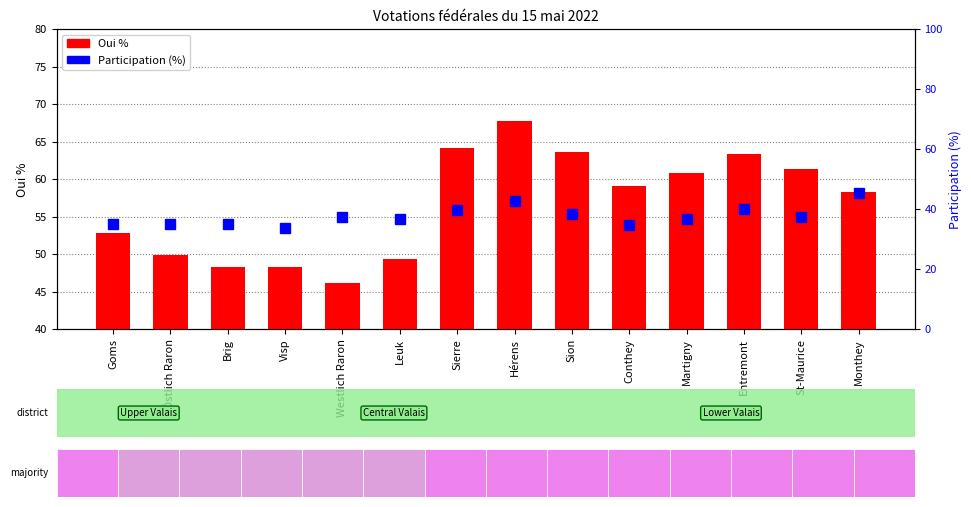

How many values in the Oui % series exceed 59?

7